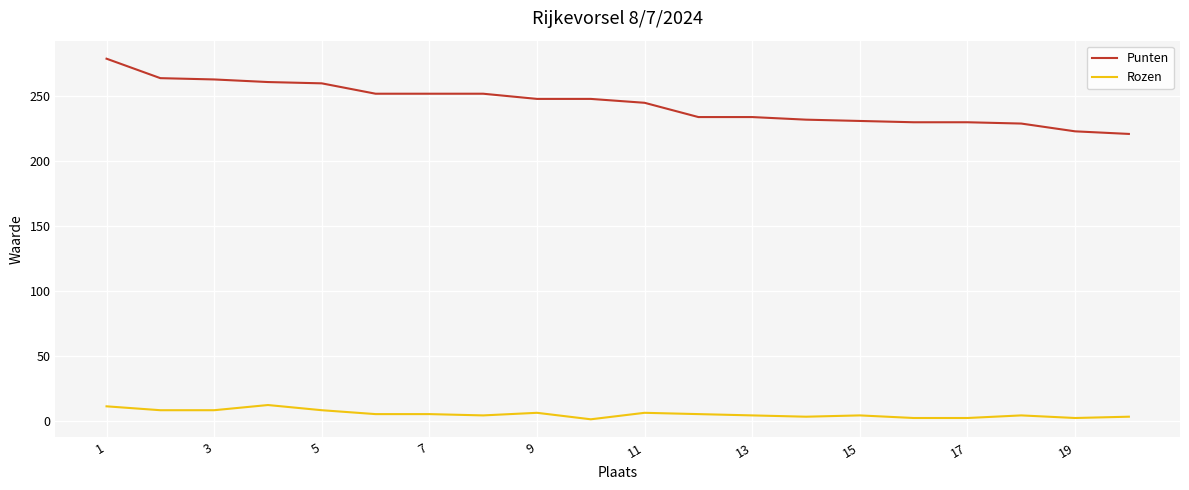

True or false: Punten and Rozen cross at least once.

False